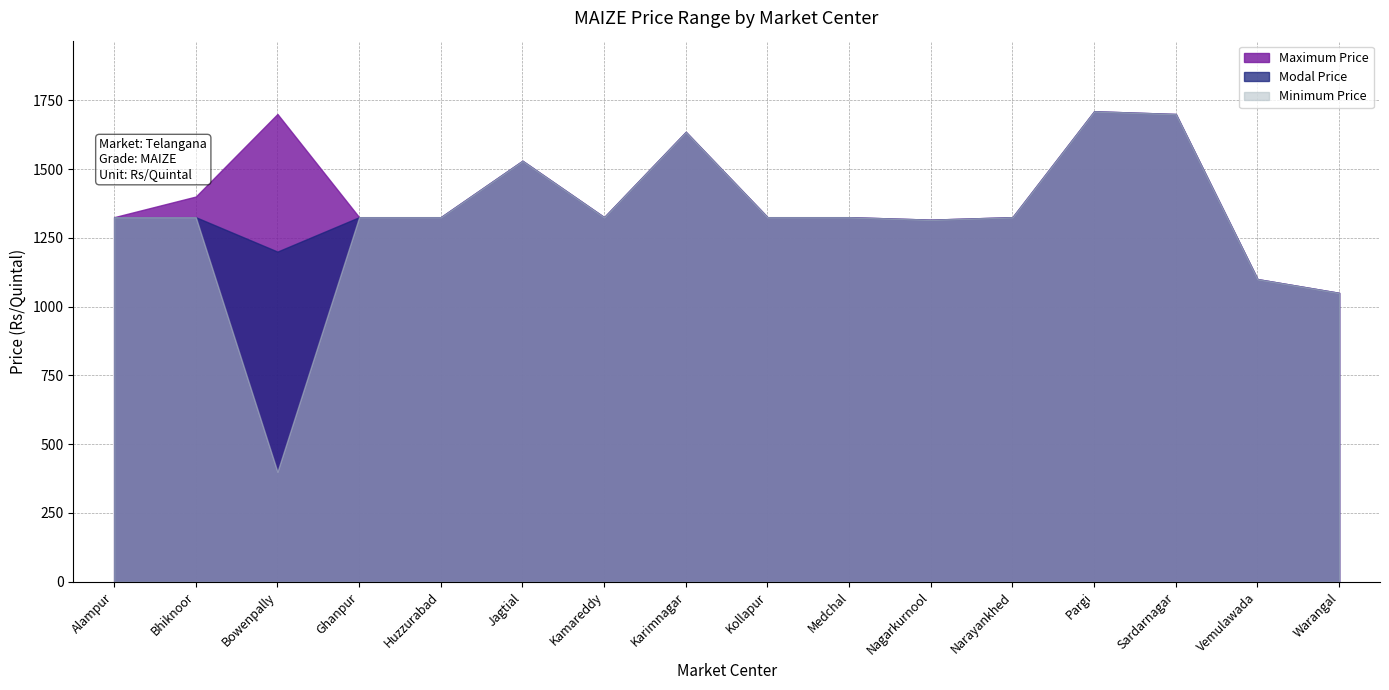

True or false: Modal Price and Minimum Price cross at least once.

False